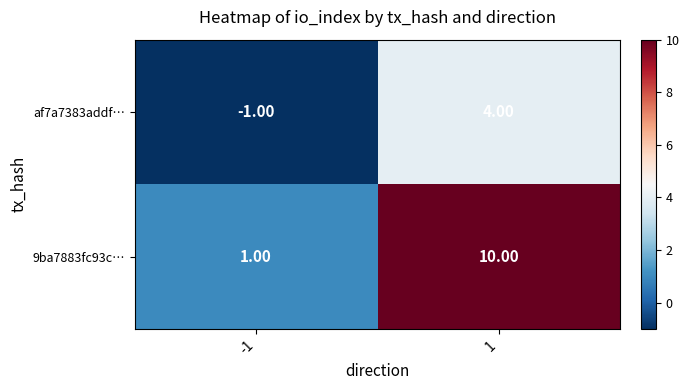

At -1, list the series in order from largest to smallest.

9ba7883fc93c…, af7a7383addf…